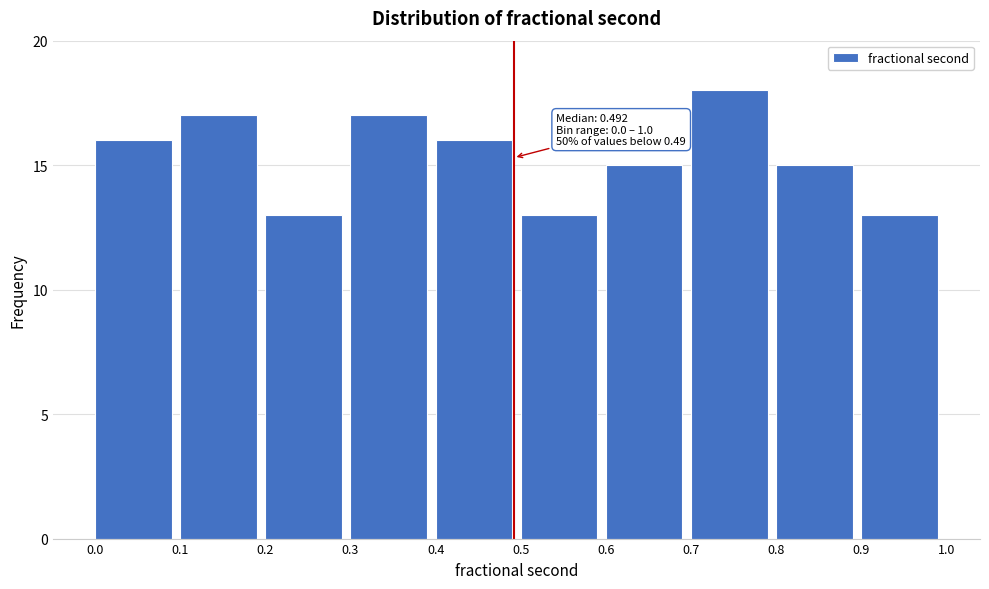

Which range on the x-axis has the tallest bar?

0.7 to 0.8